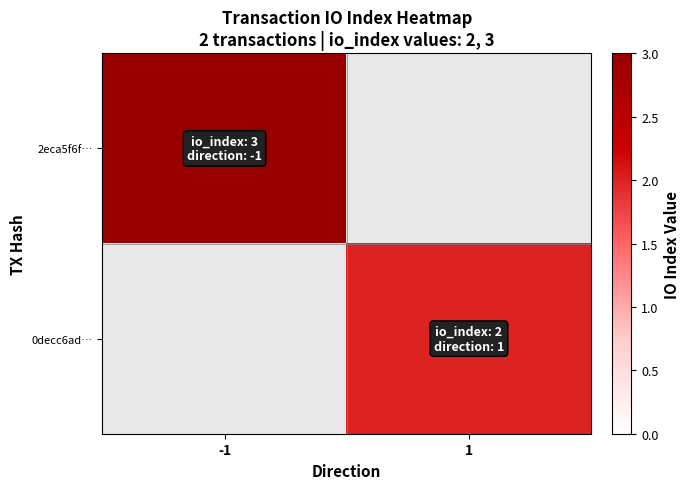

What is the highest value of the 2eca5f6f… series?

3.0